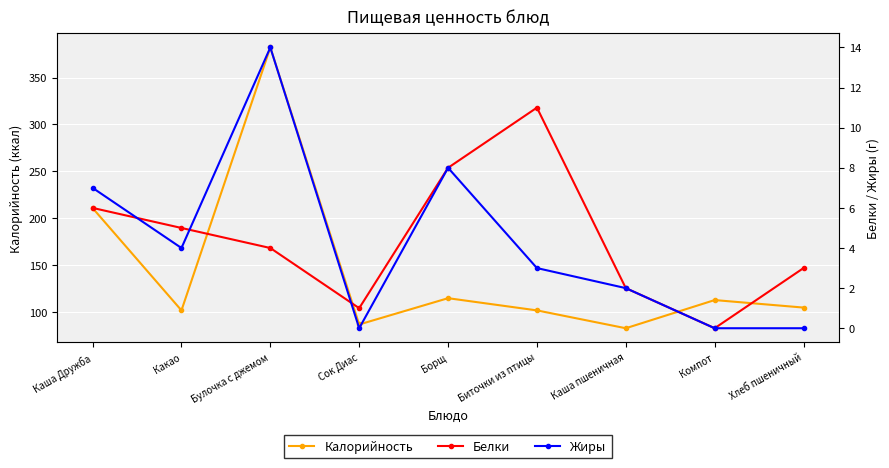

Is this an area chart (filled region under the line)?

No